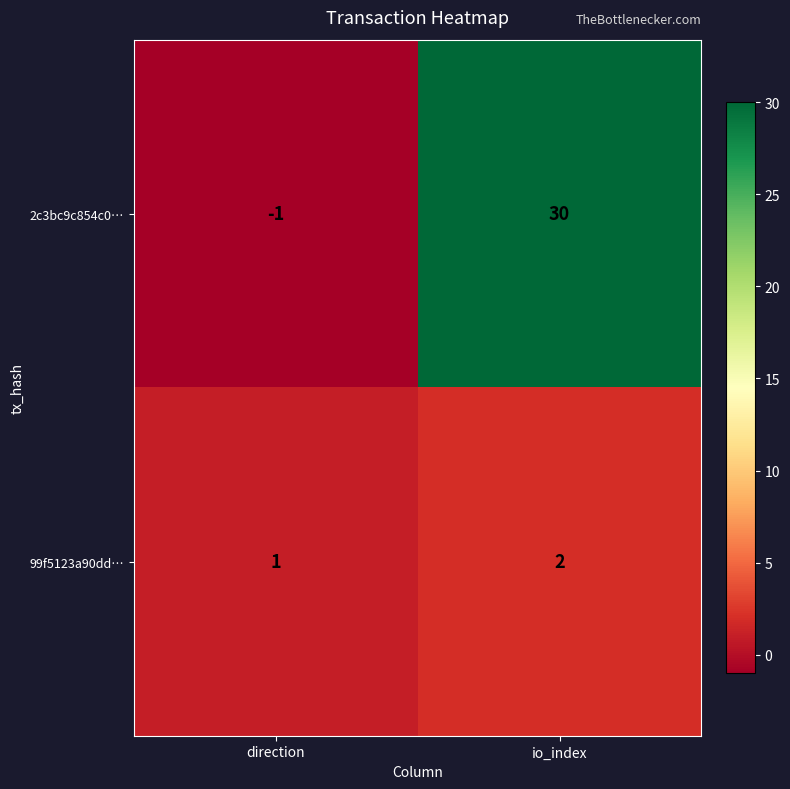

Rank the series at io_index from highest to lowest value.

2c3bc9c854c0…, 99f5123a90dd…